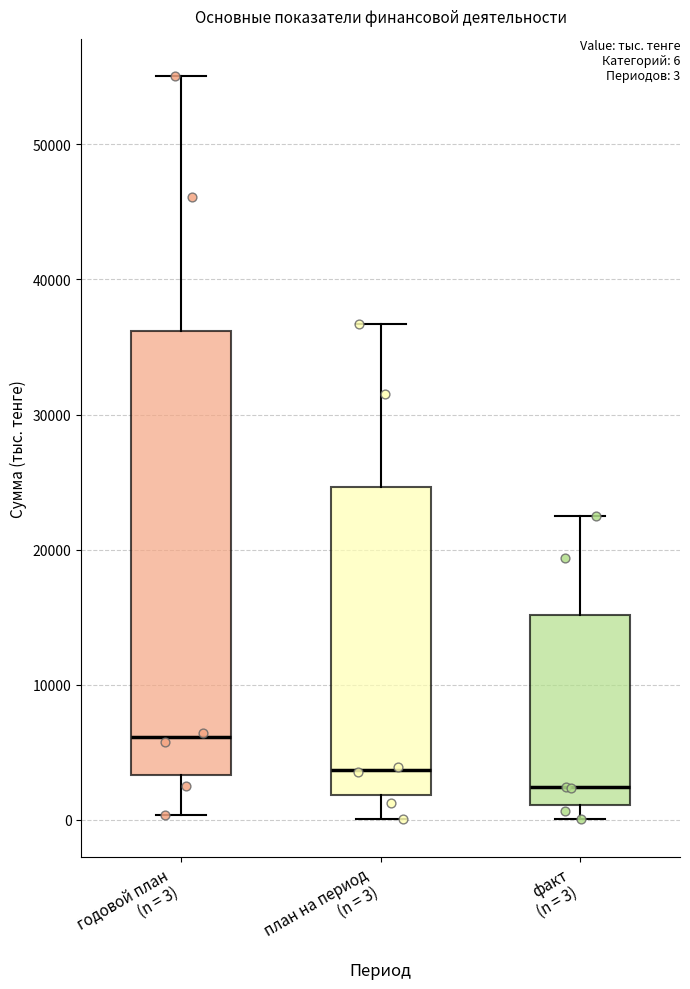

Comparing the boxes themselves (not the whiskers), which one is the tallest?

годовой план (n = 3)